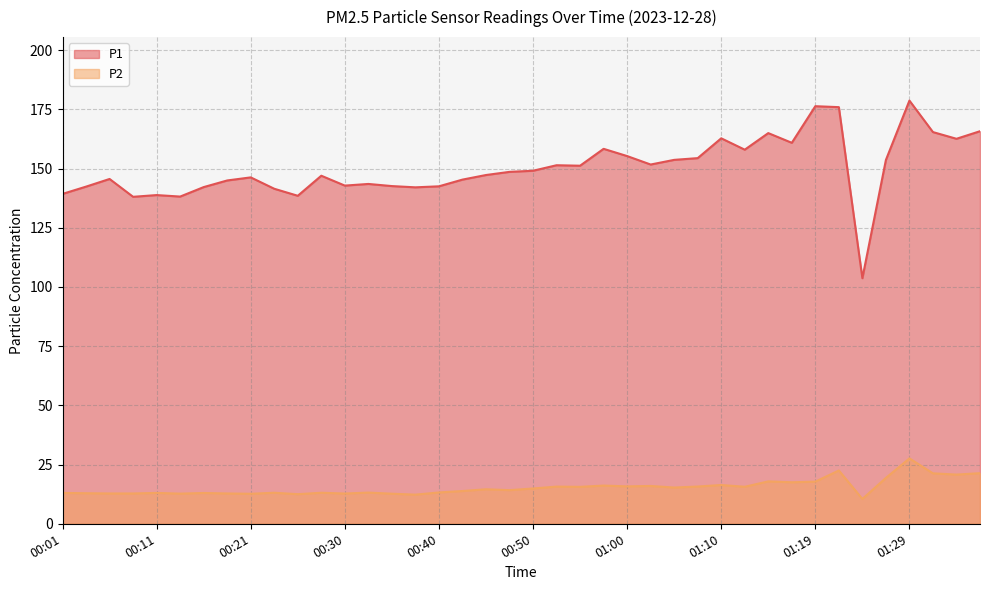

Is it true that P2 equals 14.6 at 01:36?

False